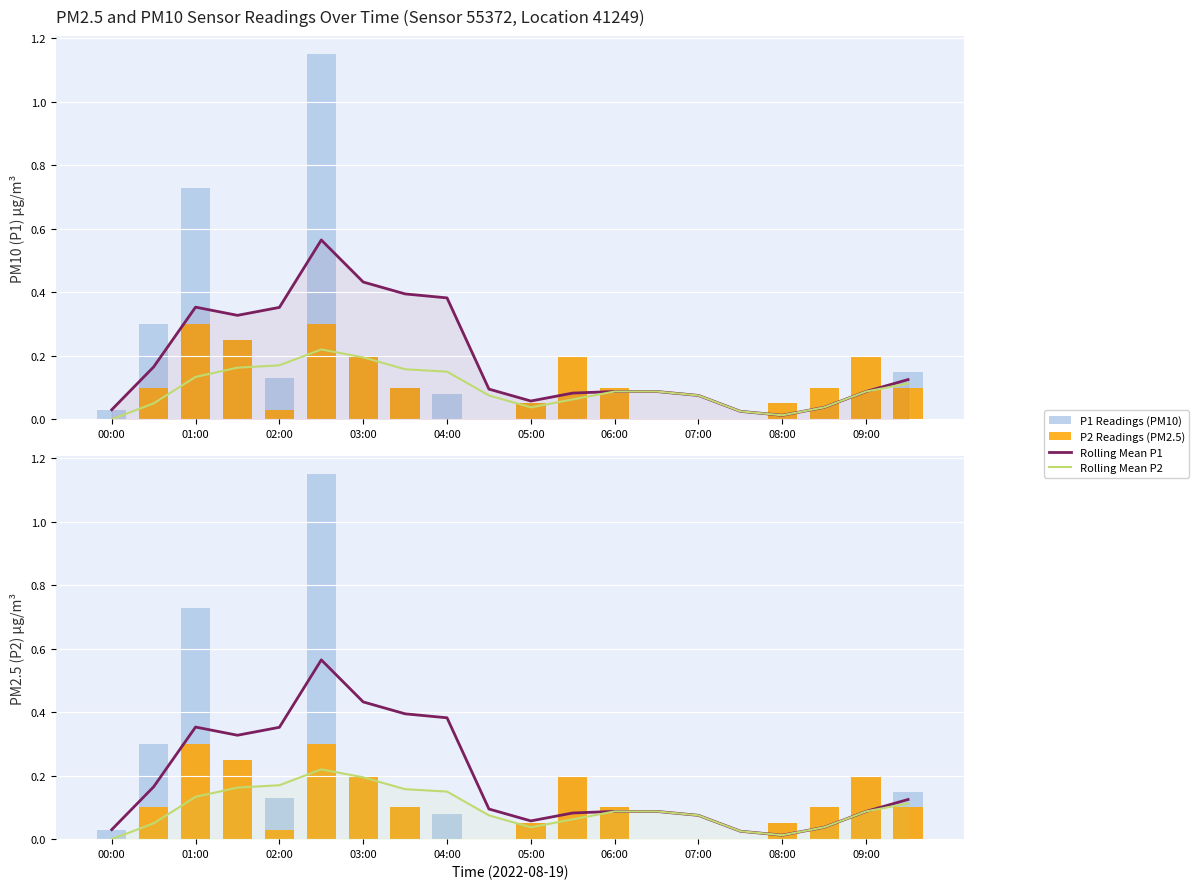

How many positive values does the P2 Readings (overlay) series have?

14